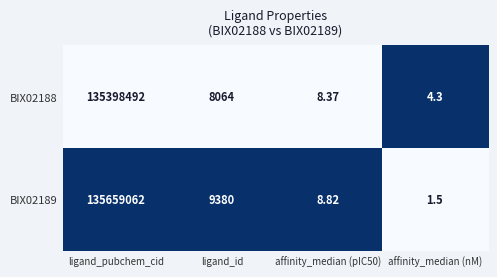

At which label does BIX02188 first exceed 8064?

ligand_pubchem_cid